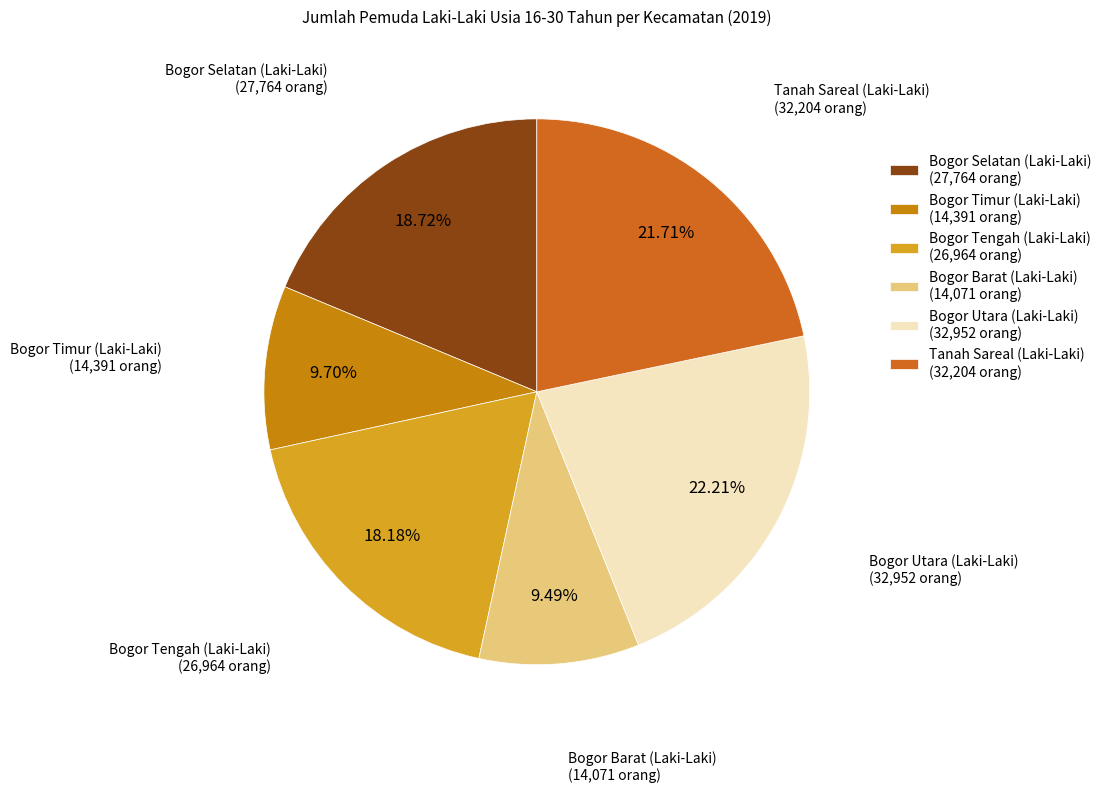

What percentage do Bogor Tengah (Laki-Laki) and Bogor Timur (Laki-Laki) together represent?

27.9%